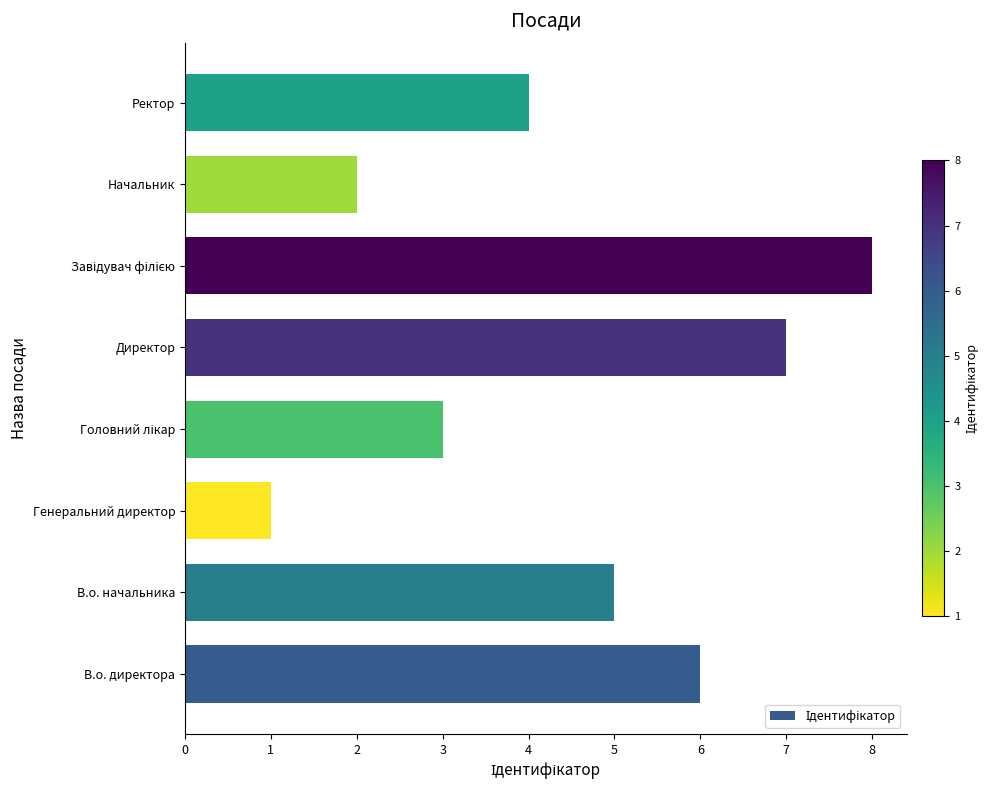

Reading bottom to top, what are all the values shown in this chart?

6	5	1	3	7	8	2	4